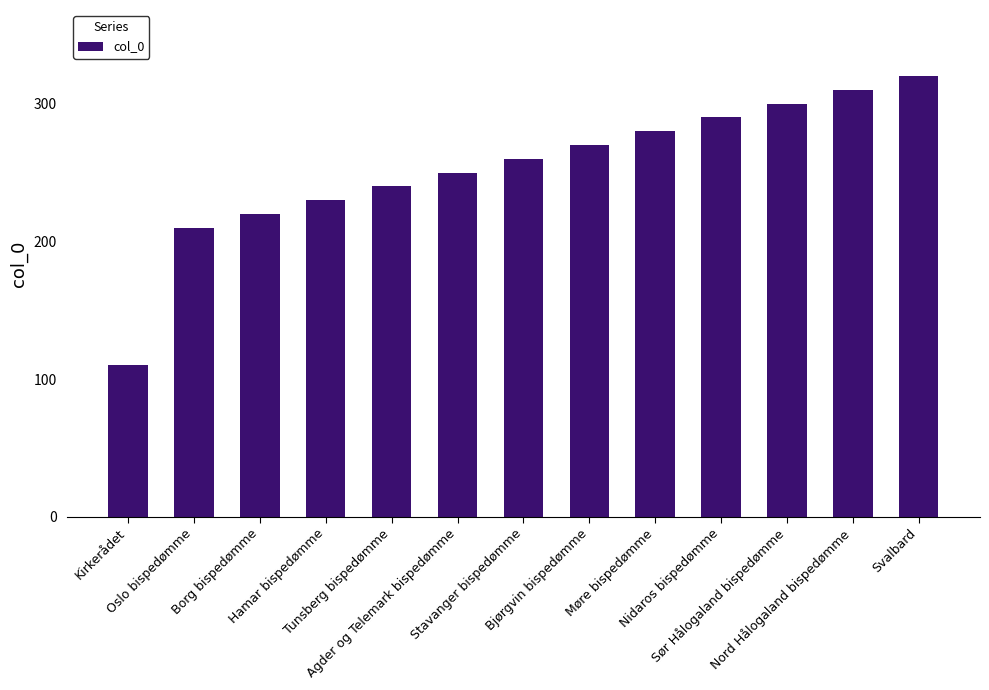

Reading right to left, what are all the values shown in this chart?

320	310	300	290	280	270	260	250	240	230	220	210	110